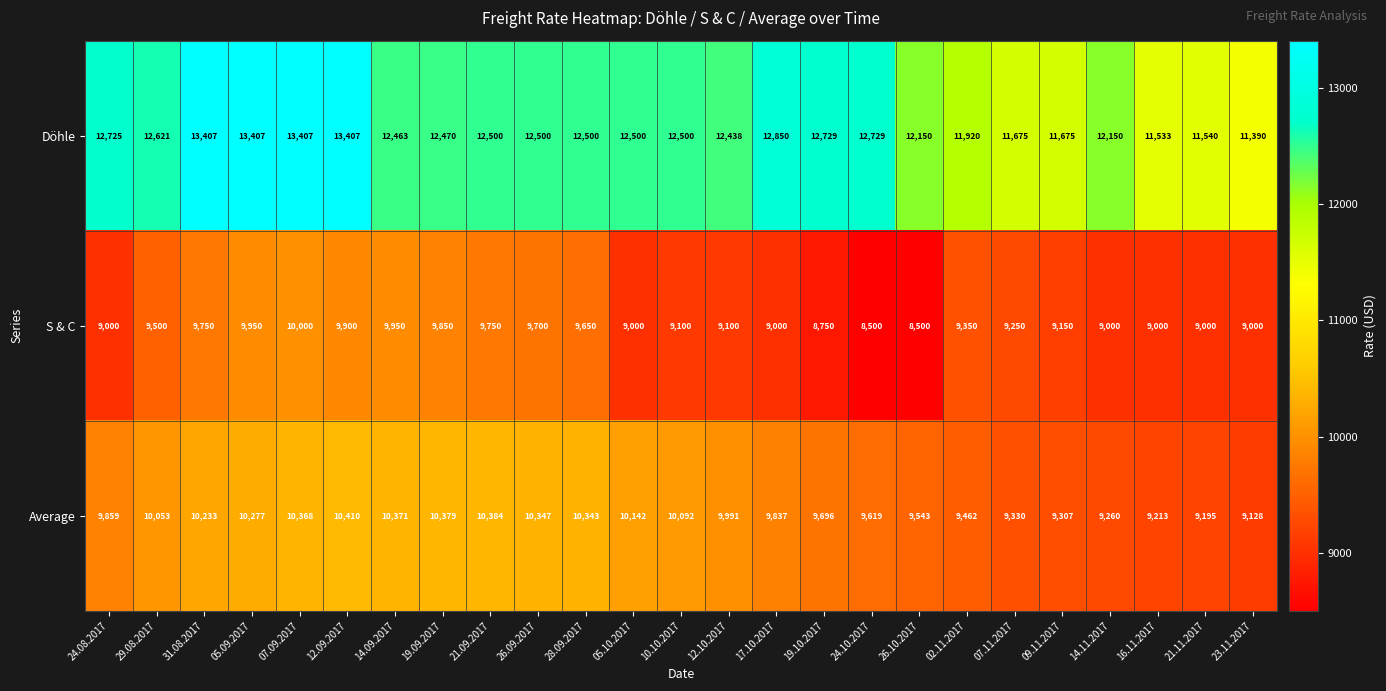

Rank the series at 24.08.2017 from highest to lowest value.

Döhle, Average, S & C